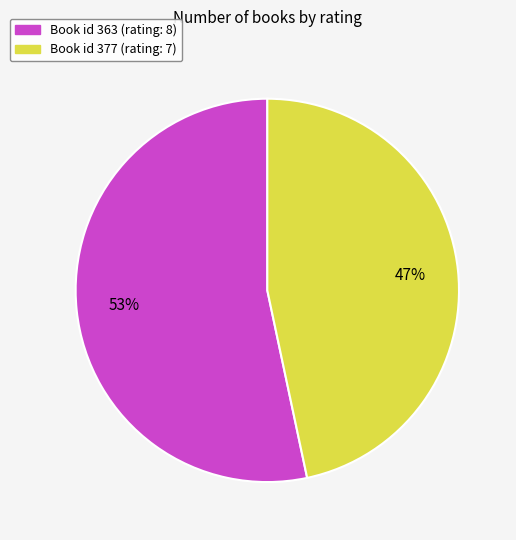

To the nearest percent, what is the average slice percentage?

50%